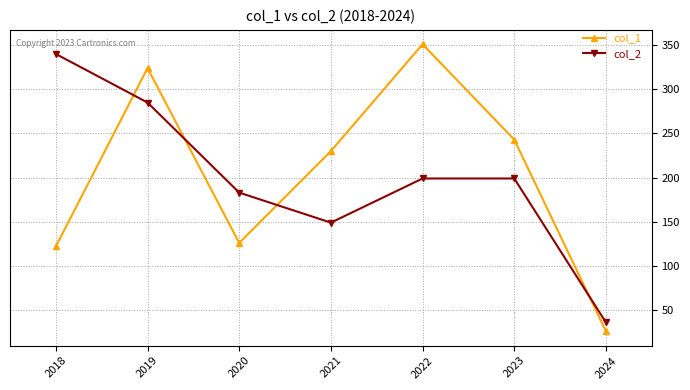

What is the difference between the maximum and minimum values in the col_2 series?

304